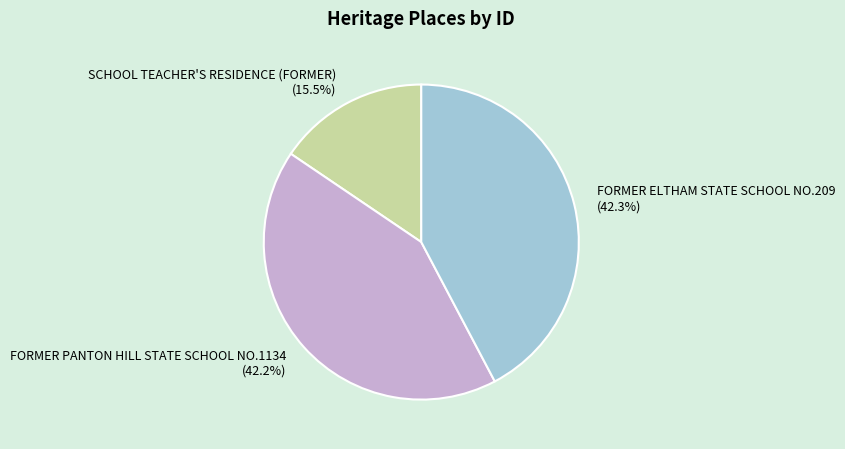

Which slice is the smallest?

SCHOOL TEACHER'S RESIDENCE (FORMER)